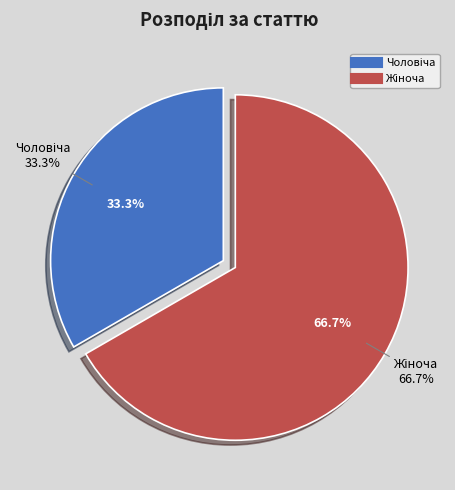

What is the change in value from Чоловіча to Жіноча?

+1